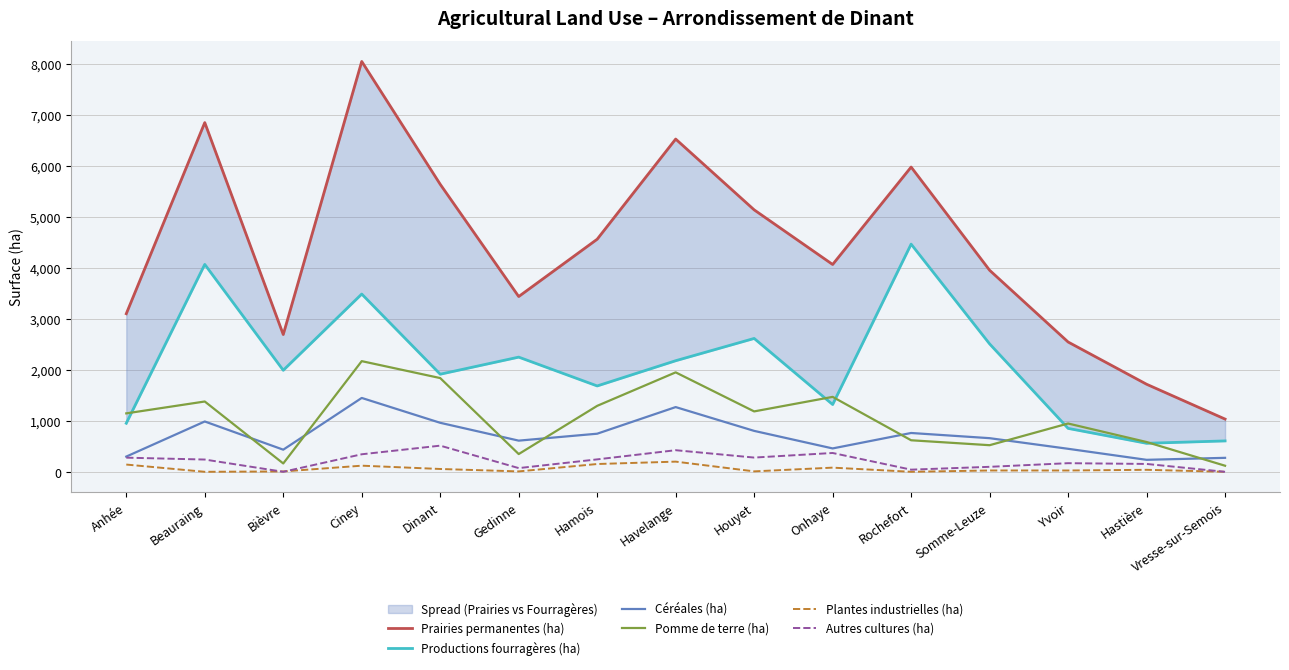

At which category does the chart reach its minimum across all series?

Vresse-sur-Semois